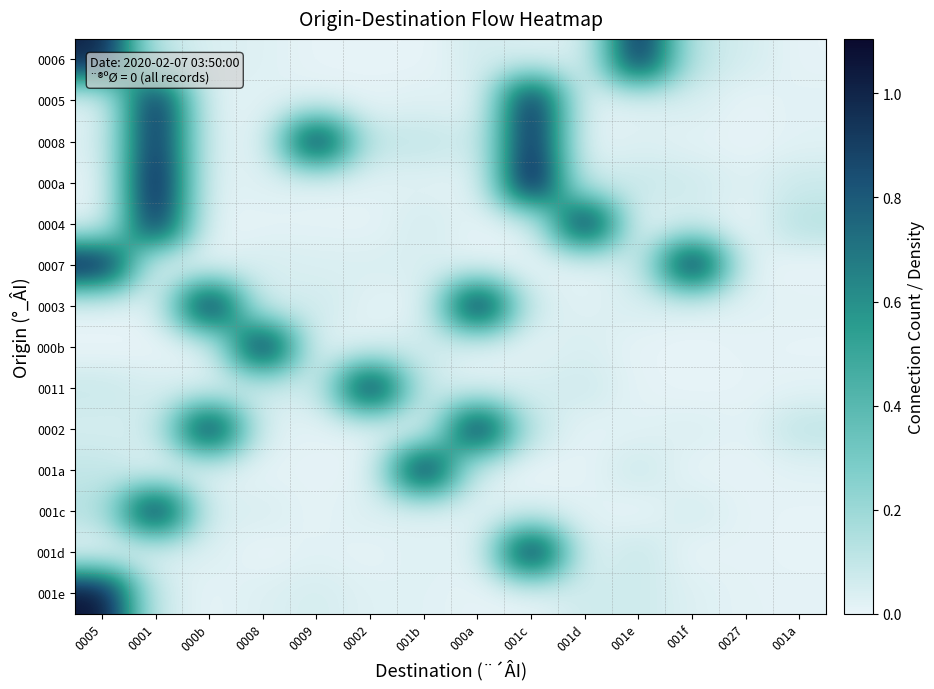

Reading left to right, transcribe all the data shown in this chart.

0006: 0005=1.0	0001=0.1	000b=0.0	0008=0.0	0009=0.0	0002=0.0	001b=0.0	000a=0.1	001c=0.0	001d=0.0	001e=1.0	001f=0.1	0027=0.1	001a=0.0
0005: 0005=0.0	0001=1.0	000b=0.0	0008=0.0	0009=0.0	0002=0.0	001b=0.0	000a=0.0	001c=1.0	001d=0.0	001e=0.0	001f=0.0	0027=0.0	001a=0.0
0008: 0005=0.0	0001=1.0	000b=0.0	0008=0.0	0009=1.0	0002=0.1	001b=0.1	000a=0.0	001c=1.0	001d=0.0	001e=0.0	001f=0.0	0027=0.0	001a=0.0
000a: 0005=0.0	0001=1.1	000b=0.0	0008=0.0	0009=0.0	0002=0.0	001b=0.0	000a=0.0	001c=1.1	001d=0.0	001e=0.1	001f=0.1	0027=0.0	001a=0.1
0004: 0005=0.0	0001=1.0	000b=0.0	0008=0.0	0009=0.0	0002=0.0	001b=0.1	000a=0.0	001c=0.0	001d=1.0	001e=0.0	001f=0.0	0027=0.0	001a=0.1
0007: 0005=1.0	0001=0.0	000b=0.0	0008=0.1	0009=0.0	0002=0.0	001b=0.0	000a=0.0	001c=0.0	001d=0.0	001e=0.1	001f=1.0	0027=0.0	001a=0.0
0003: 0005=0.0	0001=0.0	000b=1.0	0008=0.0	0009=0.1	0002=0.0	001b=0.0	000a=1.0	001c=0.0	001d=0.0	001e=0.0	001f=0.0	0027=0.0	001a=0.0
000b: 0005=0.0	0001=0.0	000b=0.0	0008=1.0	0009=0.0	0002=0.0	001b=0.1	000a=0.0	001c=0.0	001d=0.0	001e=0.0	001f=0.0	0027=0.0	001a=0.0
0011: 0005=0.1	0001=0.0	000b=0.0	0008=0.1	0009=0.0	0002=1.0	001b=0.1	000a=0.0	001c=0.0	001d=0.1	001e=0.0	001f=0.0	0027=0.0	001a=0.0
0002: 0005=0.1	0001=0.1	000b=1.0	0008=0.0	0009=0.0	0002=0.0	001b=0.0	000a=1.0	001c=0.1	001d=0.0	001e=0.0	001f=0.0	0027=0.0	001a=0.1
001a: 0005=0.1	0001=0.0	000b=0.0	0008=0.0	0009=0.0	0002=0.0	001b=1.0	000a=0.0	001c=0.0	001d=0.0	001e=0.1	001f=0.0	0027=0.0	001a=0.0
001c: 0005=0.1	0001=1.0	000b=0.0	0008=0.0	0009=0.0	0002=0.0	001b=0.0	000a=0.0	001c=0.0	001d=0.0	001e=0.0	001f=0.1	0027=0.0	001a=0.0
001d: 0005=0.0	0001=0.0	000b=0.0	0008=0.0	0009=0.0	0002=0.0	001b=0.0	000a=0.0	001c=1.0	001d=0.0	001e=0.1	001f=0.0	0027=0.0	001a=0.0
001e: 0005=1.1	0001=0.1	000b=0.0	0008=0.0	0009=0.1	0002=0.0	001b=0.0	000a=0.0	001c=0.0	001d=0.1	001e=0.1	001f=0.0	0027=0.0	001a=0.0